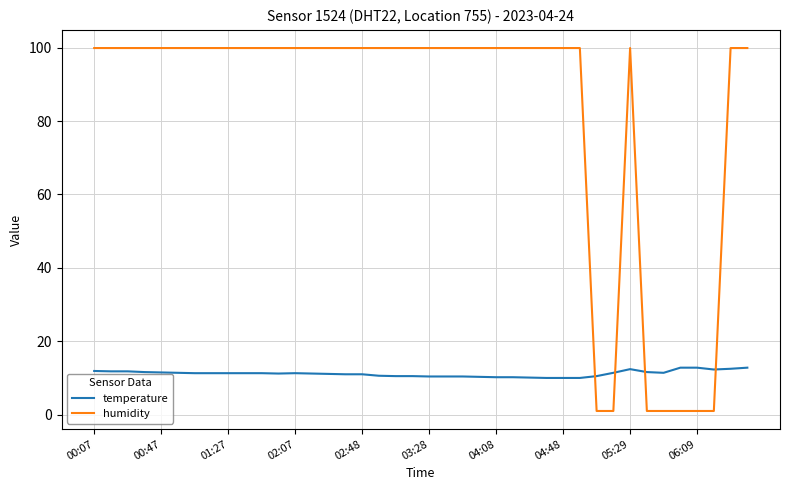

What is the difference between the maximum and minimum values in the humidity series?

98.9